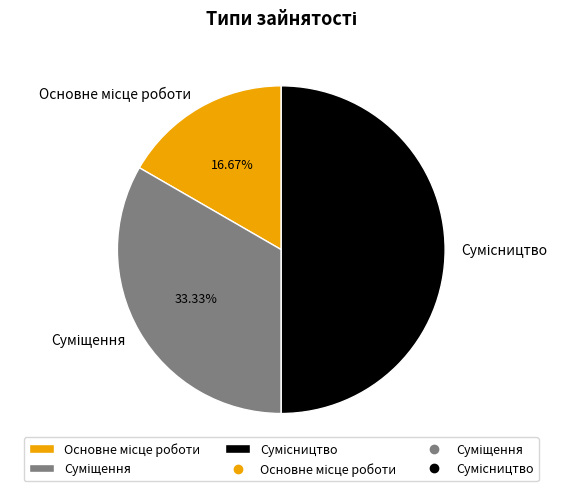

How many segments does this pie chart have?

3